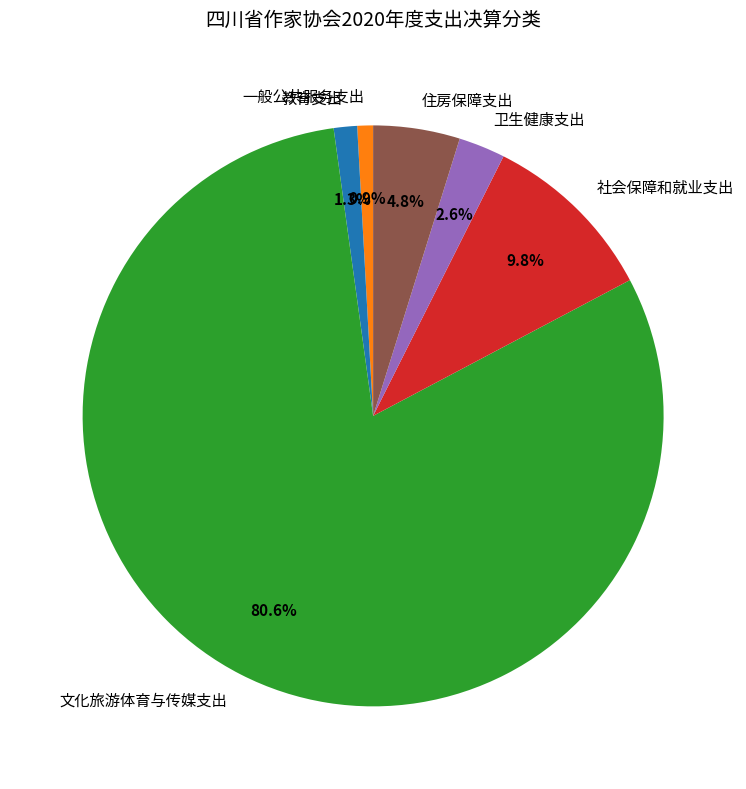

Do 教育支出 and 文化旅游体育与传媒支出 together represent more than half of the pie?

Yes